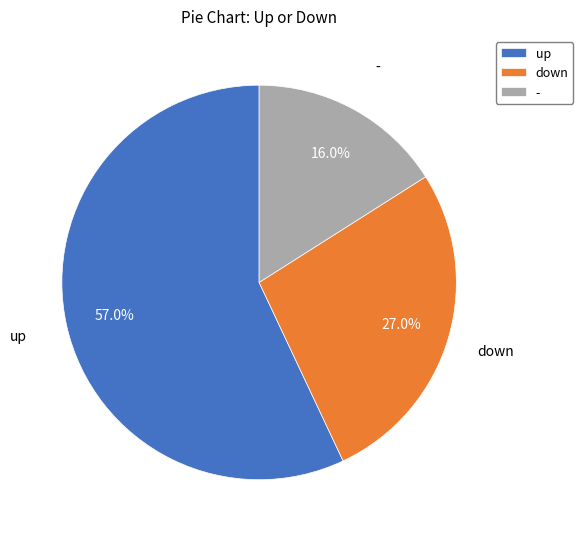

To the nearest percent, what is the combined percentage of - and up?

73%